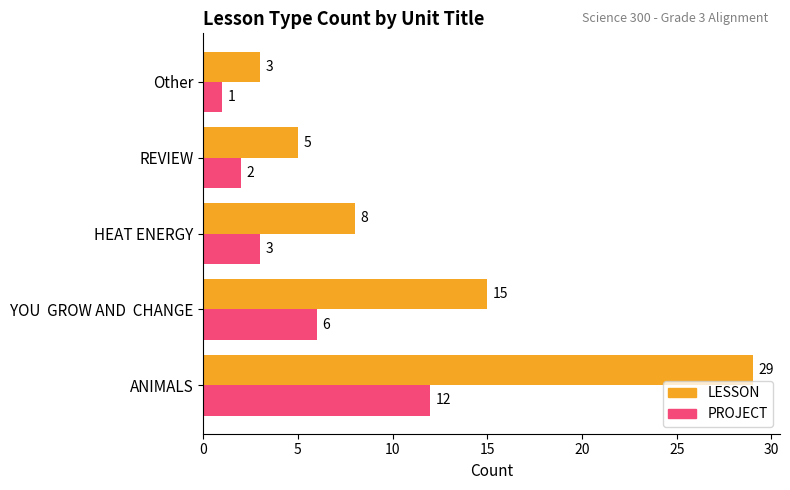

What are all the series names shown in the legend?

LESSON, PROJECT